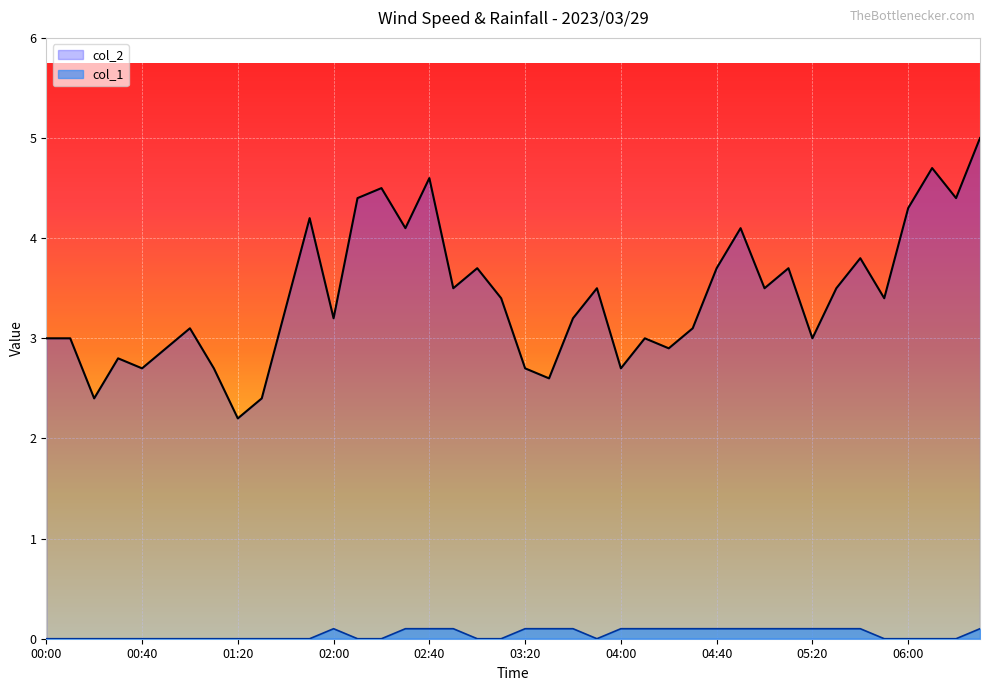

True or false: col_2 has a value of 3.7 at 05:10.

True